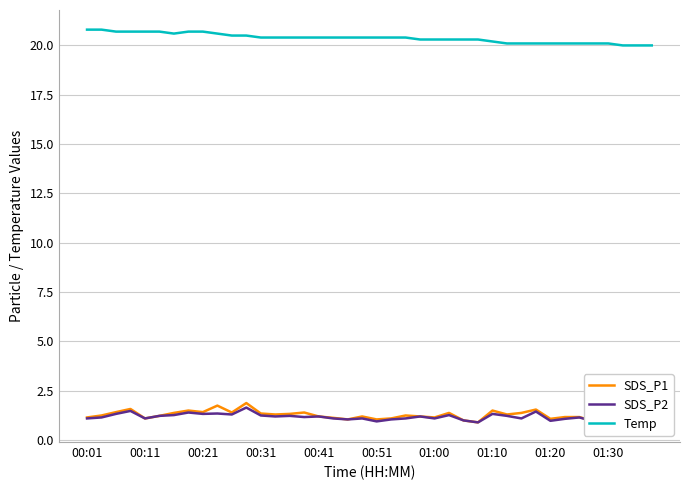

True or false: Temp has a value of 20.2 at 01:10.

True